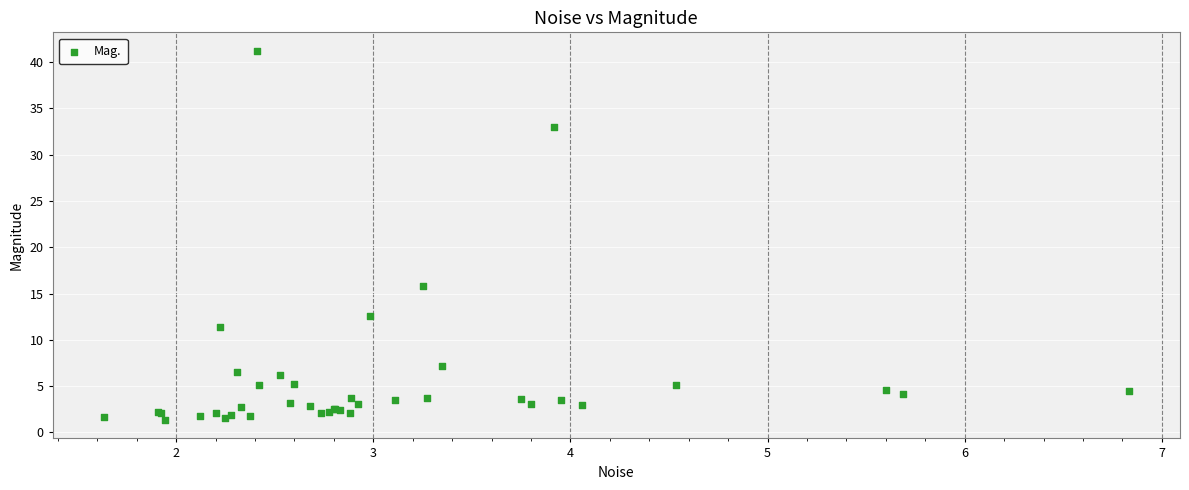

What Y value in the scatter plot is closest to 21?

15.8